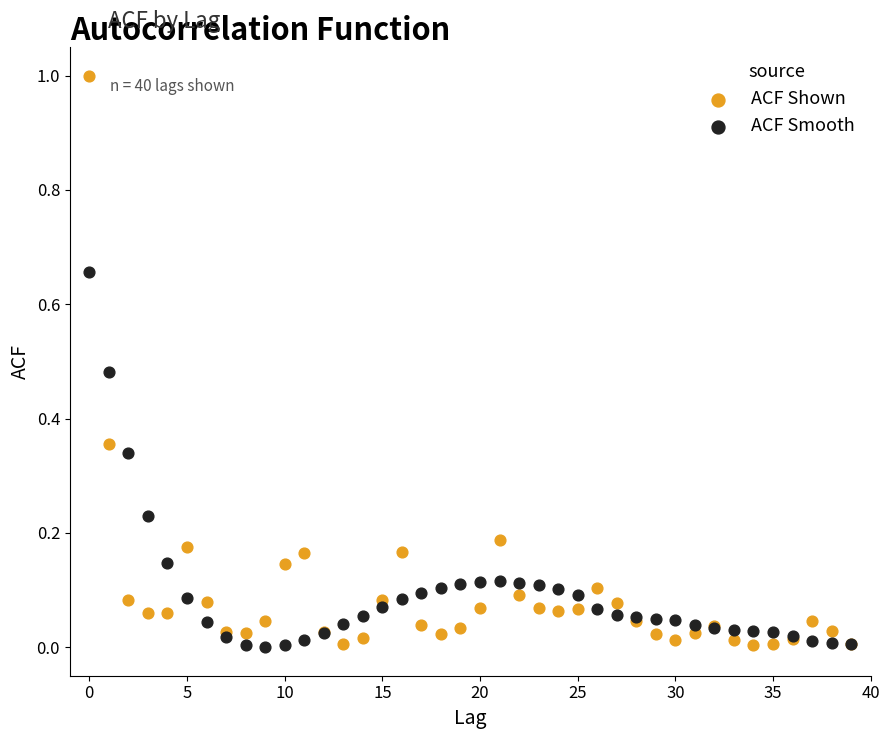

Which series contains the highest Y value?

ACF Shown